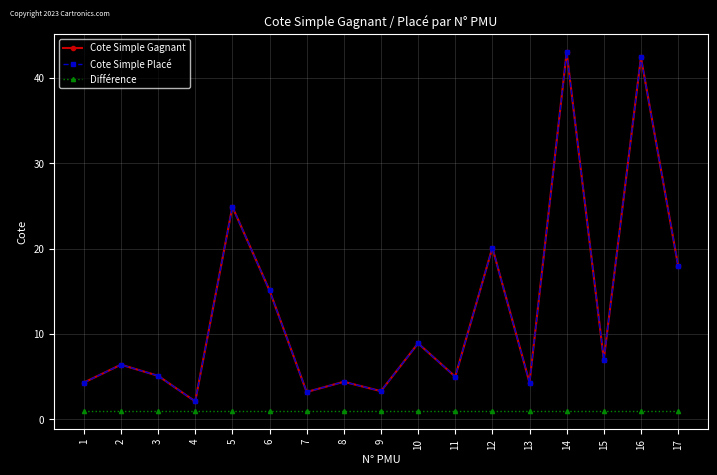

Which category has the highest value across all series?

14